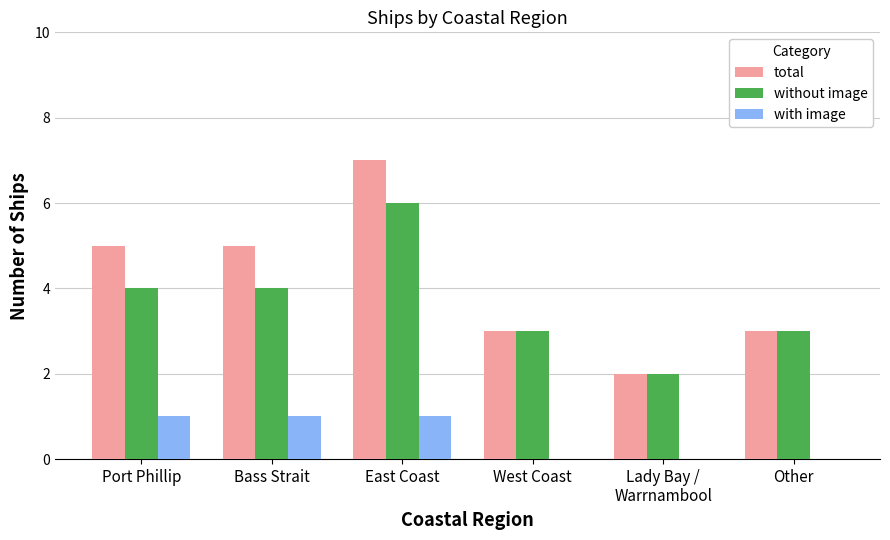

Is it true that without image equals 2 at East Coast?

False